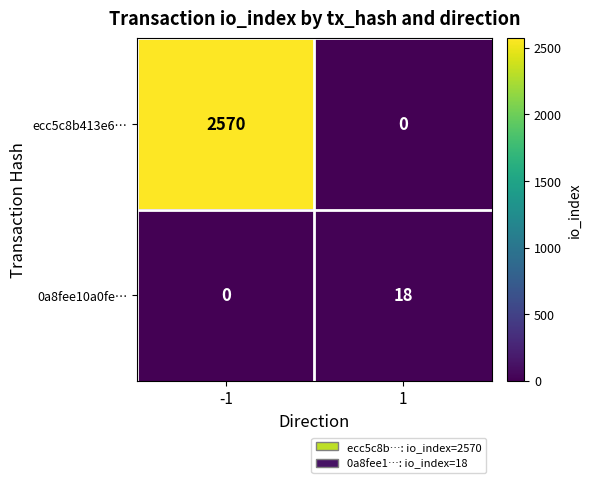

Reading right to left, extract all data points from this chart.

ecc5c8b413e6…: 0	2570
0a8fee10a0fe…: 18	0